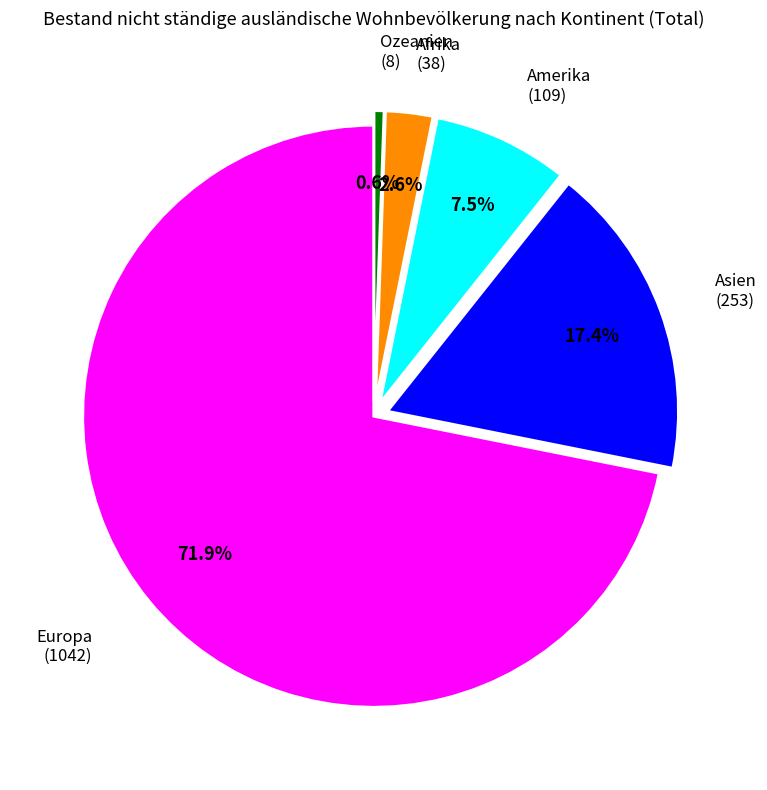

Does any single category account for the majority?

Yes